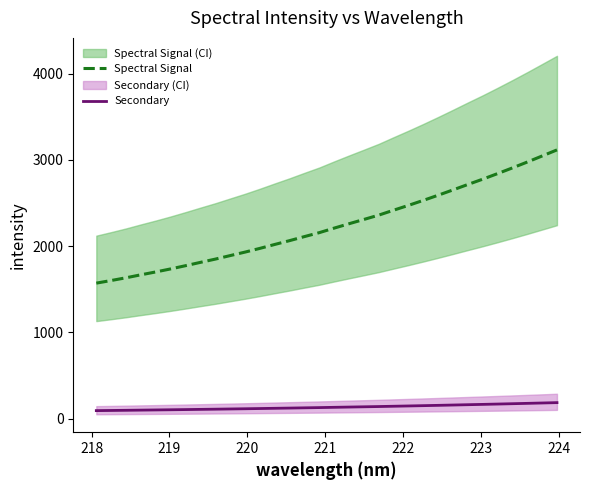

What is the minimum value for Spectral Signal?

1571.7